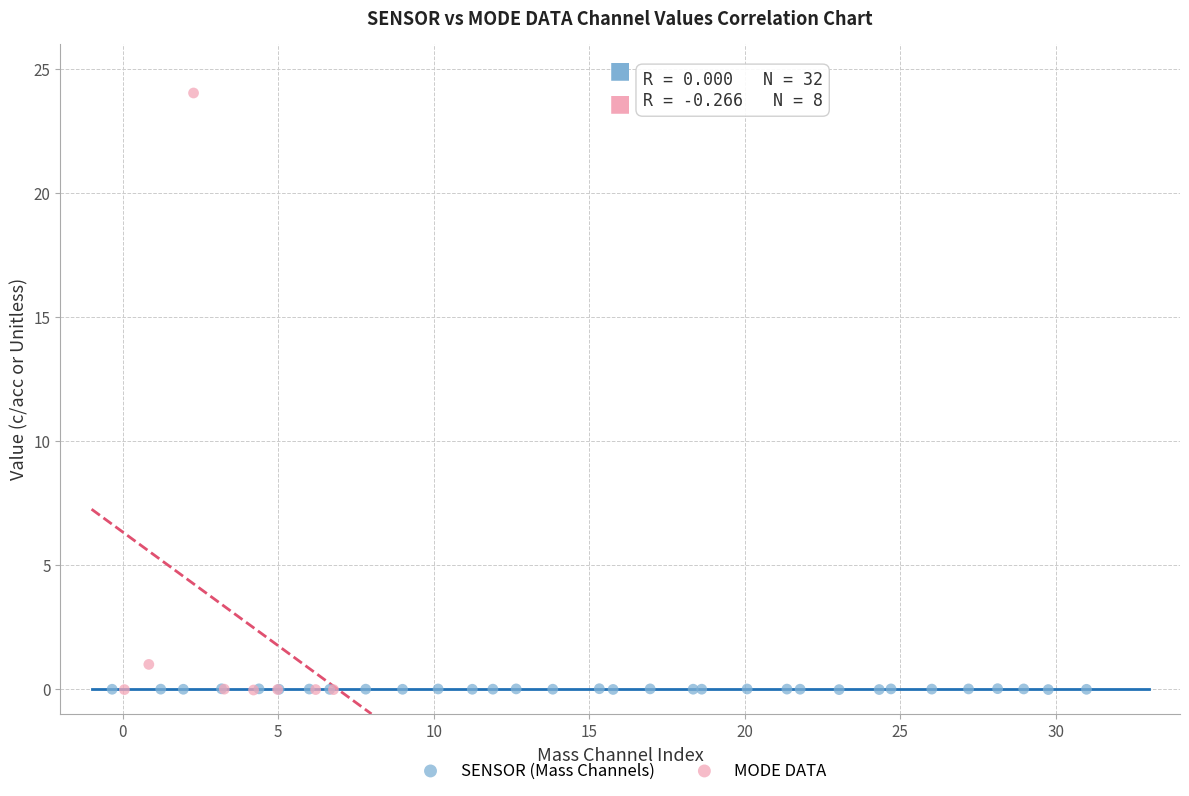

Which series contains the highest Y value?

MODE DATA